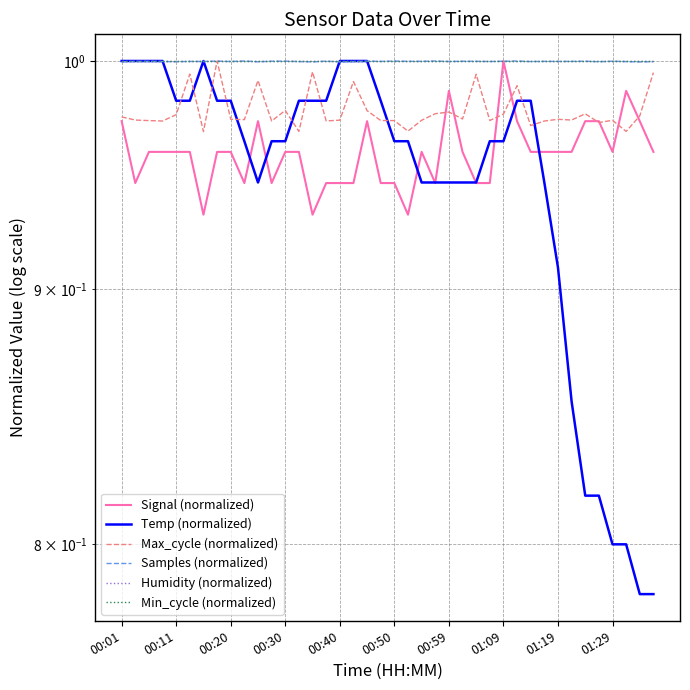

True or false: Min_cycle (normalized) and Max_cycle (normalized) cross at least once.

False